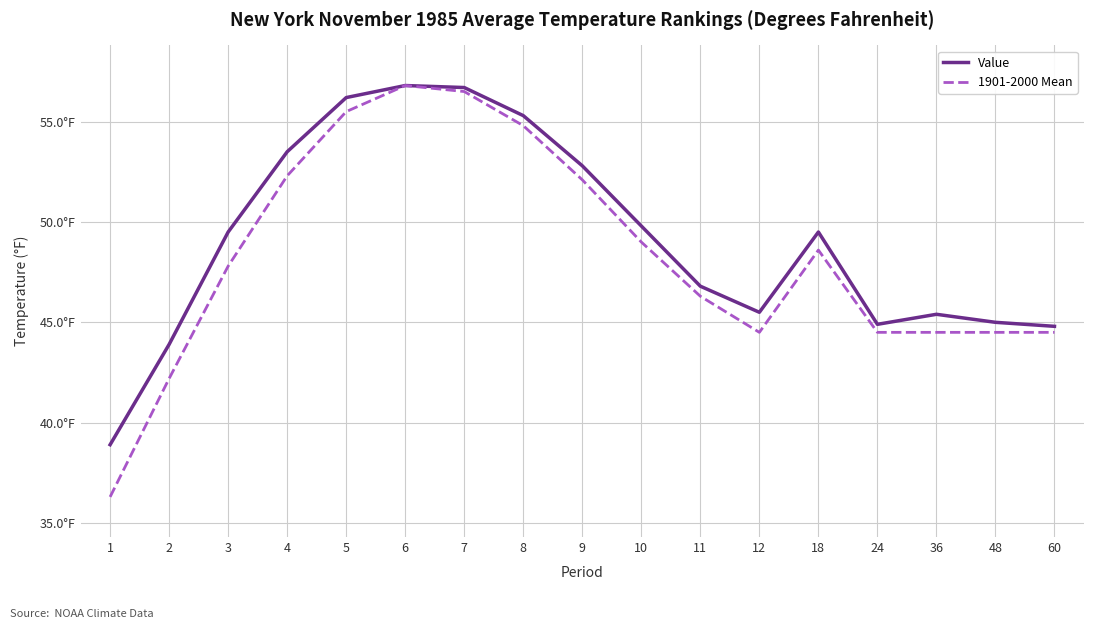

Is the value of 1901-2000 Mean at 8 greater than the value of Value at 6?

No